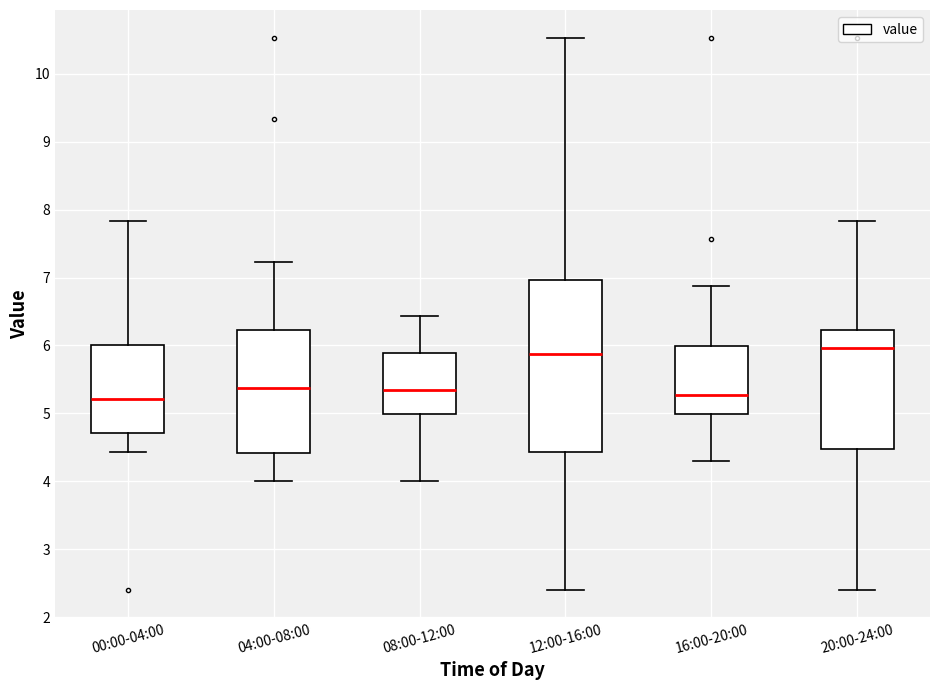

Which box's median line is the highest?

20:00-24:00